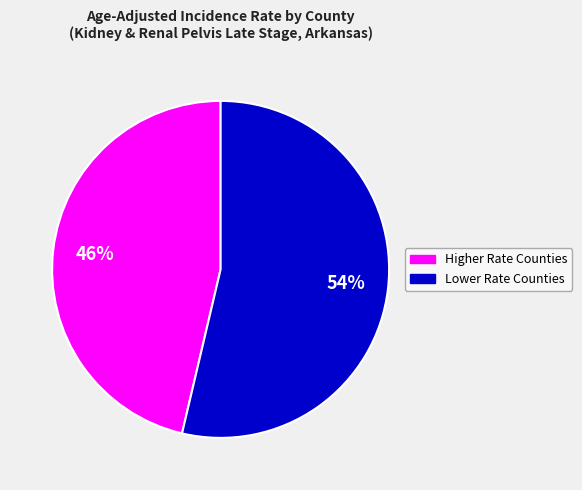

To the nearest percent, what is the average slice percentage?

50%